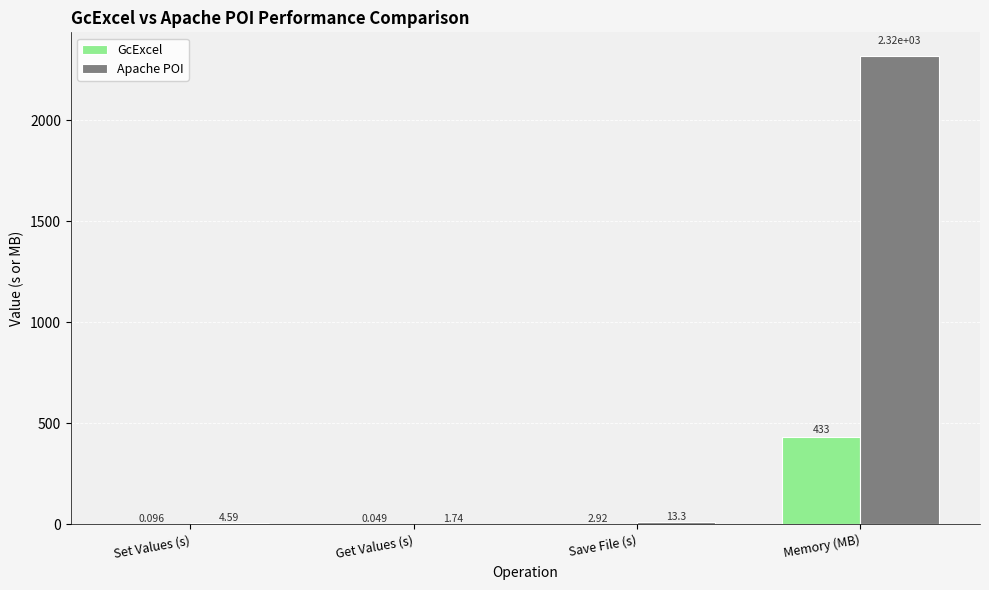

Between Set Values (s) and Get Values (s), which series saw the biggest shift?

Apache POI